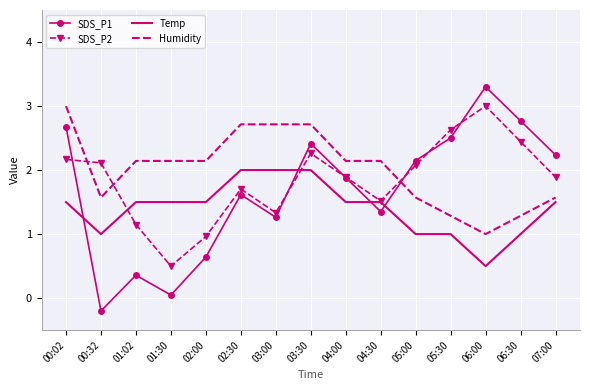

Read the Temp value at 03:00.

2.0